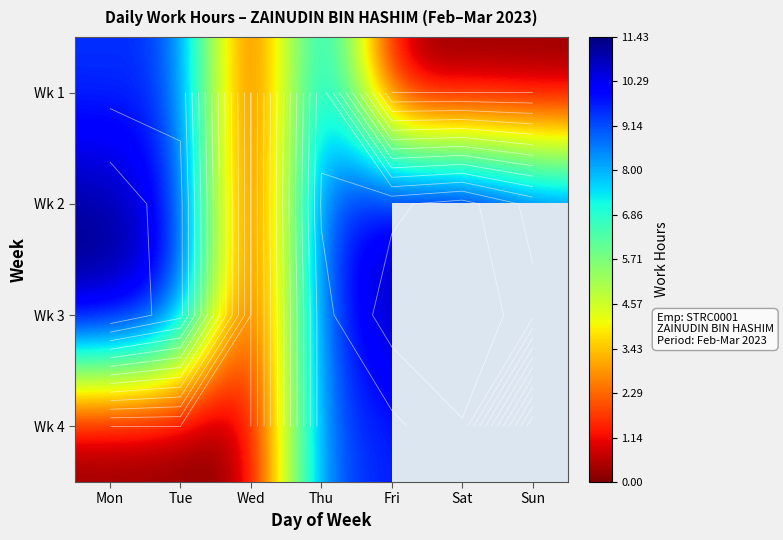

Is it true that Wk 2 equals 18.6 at Mon?

False